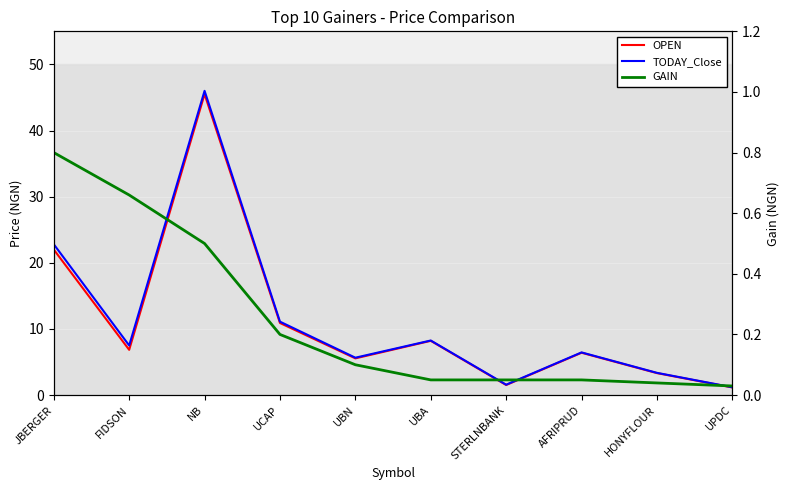

Reading left to right, extract all data points from this chart.

OPEN: JBERGER=22.0	FIDSON=6.8	NB=45.5	UCAP=10.9	UBN=5.5	UBA=8.2	STERLNBANK=1.5	AFRIPRUD=6.4	HONYFLOUR=3.3	UPDC=1.1
TODAY_Close: JBERGER=22.8	FIDSON=7.5	NB=46.0	UCAP=11.1	UBN=5.7	UBA=8.2	STERLNBANK=1.6	AFRIPRUD=6.5	HONYFLOUR=3.4	UPDC=1.2
GAIN: JBERGER=0.8	FIDSON=0.7	NB=0.5	UCAP=0.2	UBN=0.1	UBA=0.1	STERLNBANK=0.1	AFRIPRUD=0.1	HONYFLOUR=0.0	UPDC=0.0